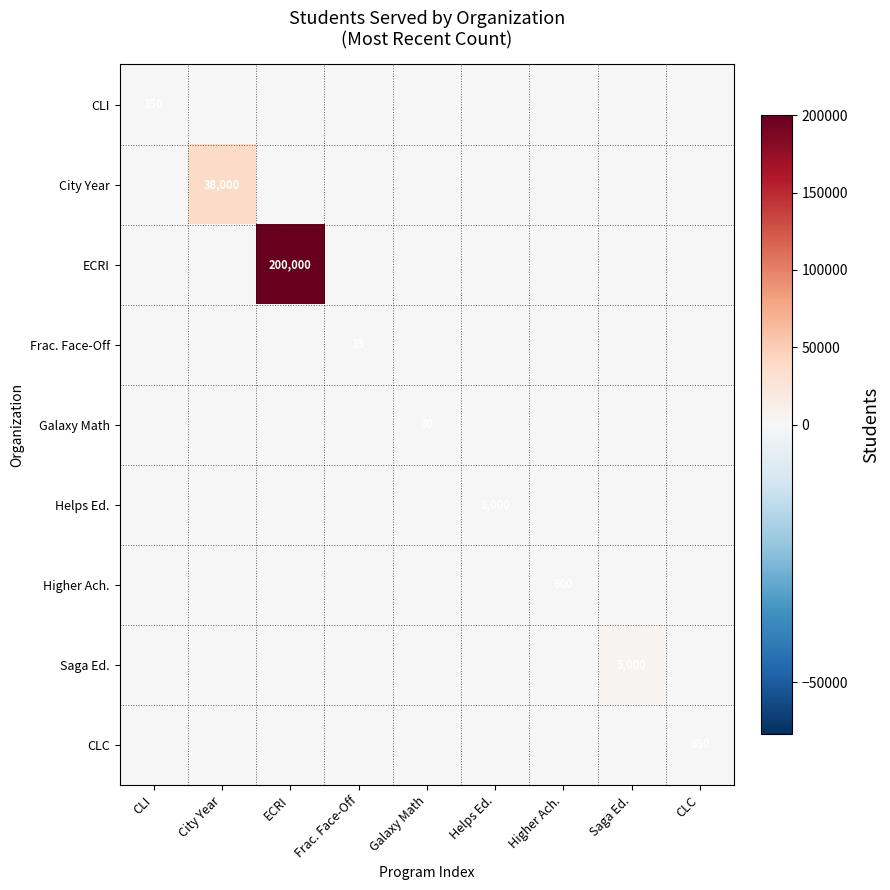

Is it true that Helps Ed. equals 1000 at Helps Ed.?

True